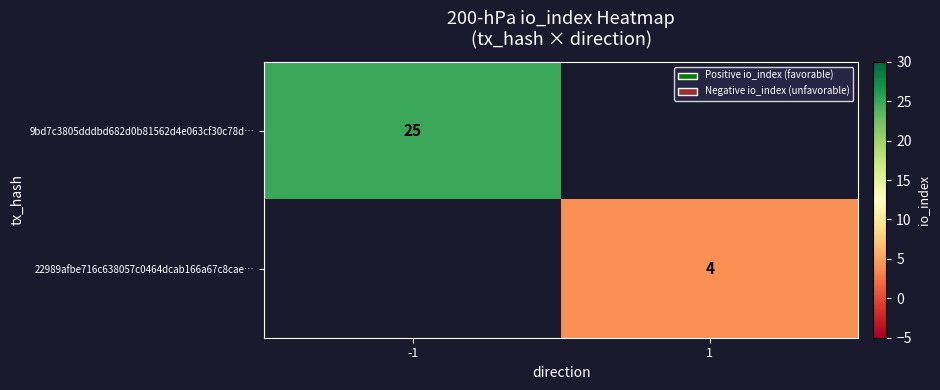

At how many categories does at least one series exceed 20?

1